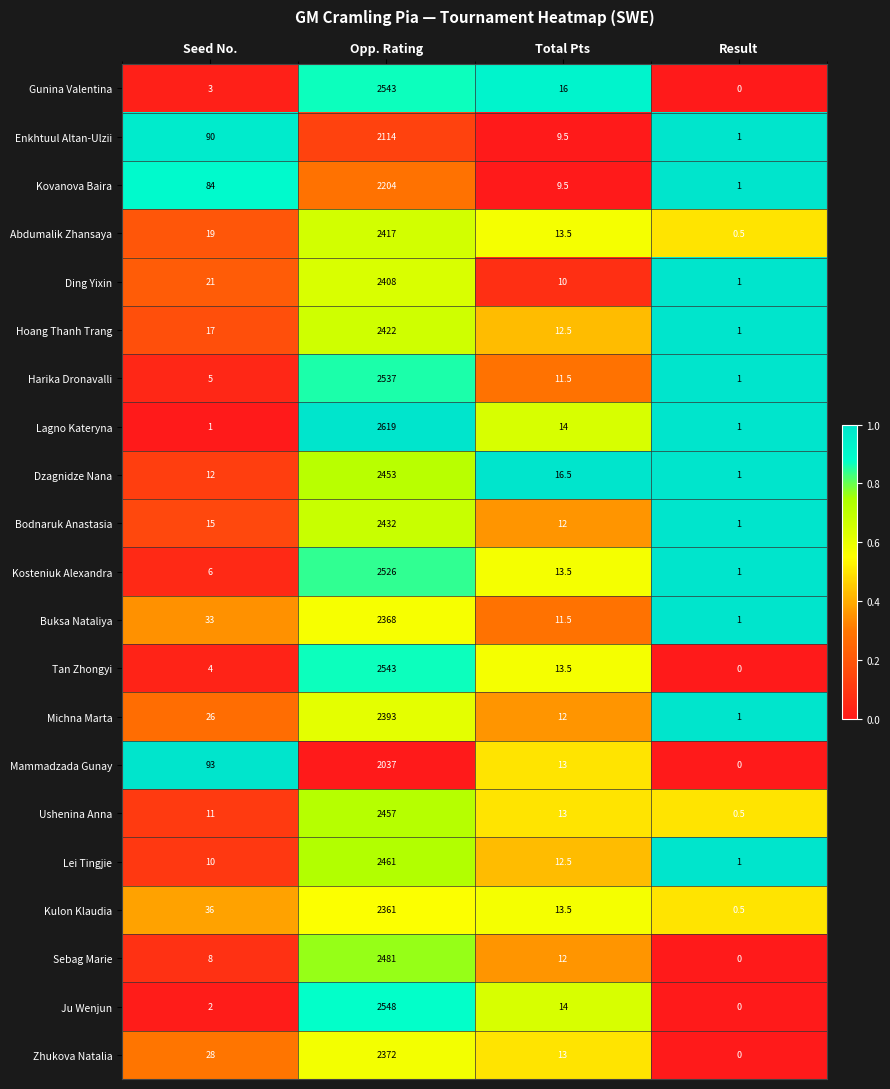

True or false: Kosteniuk Alexandra has a value of 1.0 at Result.

True